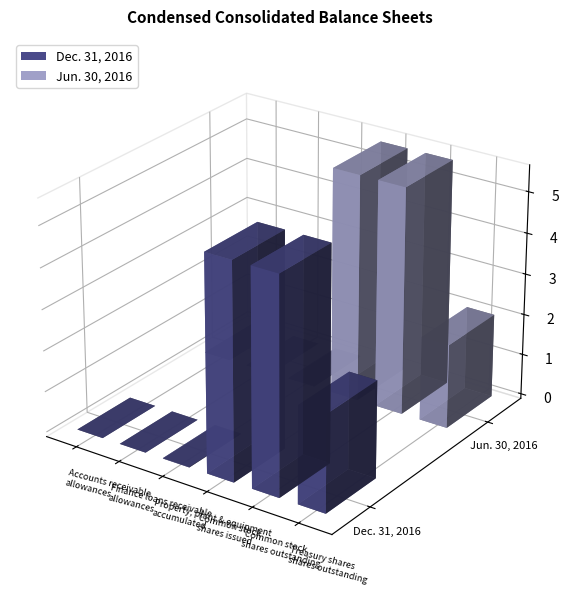

Are the bars horizontal?

No